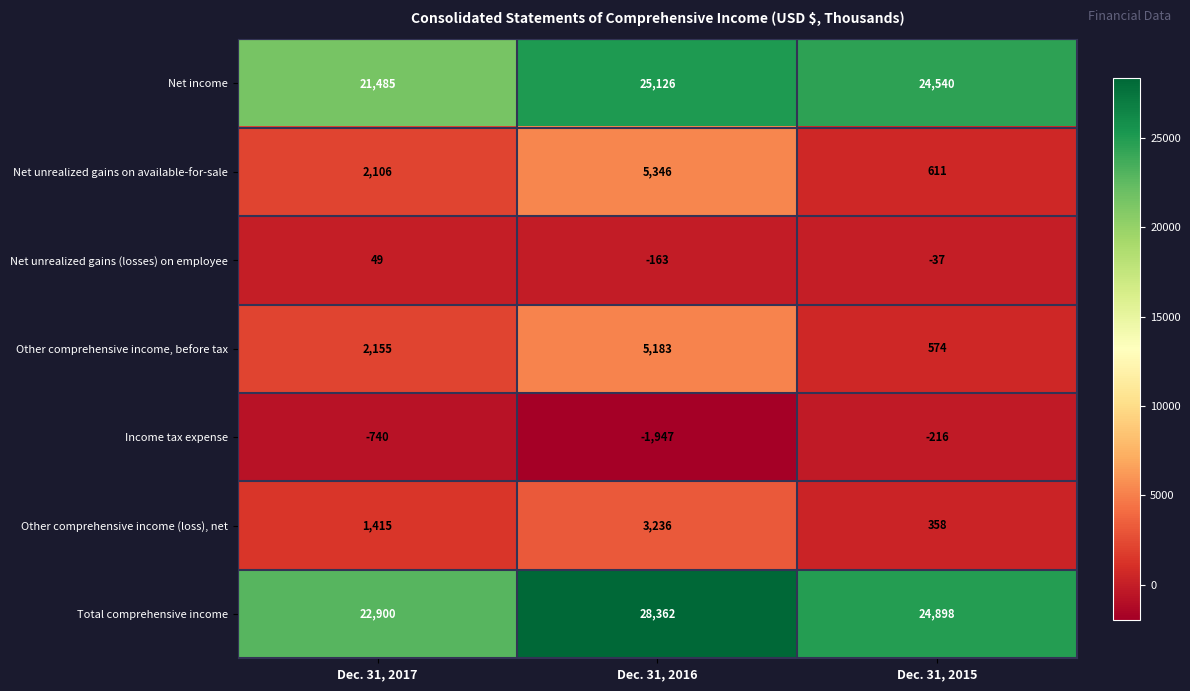

What is the sum of the Net unrealized gains on available-for-sale values at Dec. 31, 2015 and Dec. 31, 2016?

5957